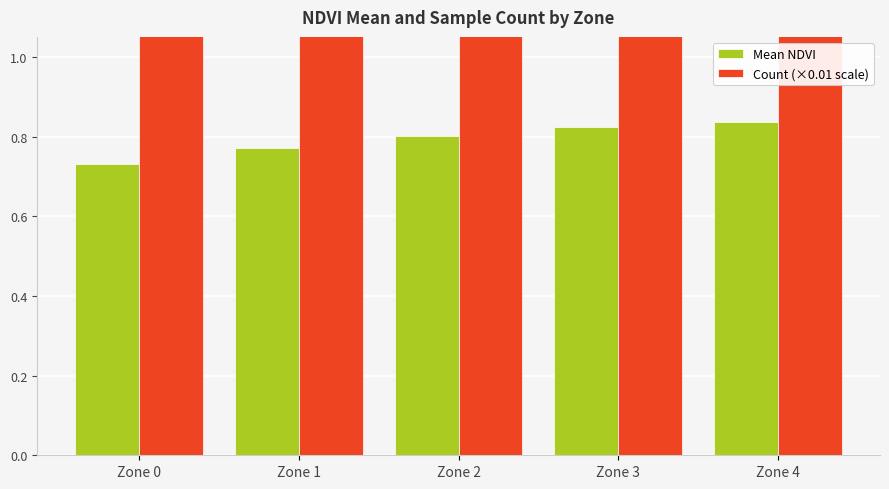

At Zone 2, list the series in order from smallest to largest.

Mean NDVI, Count (×0.01 scale)